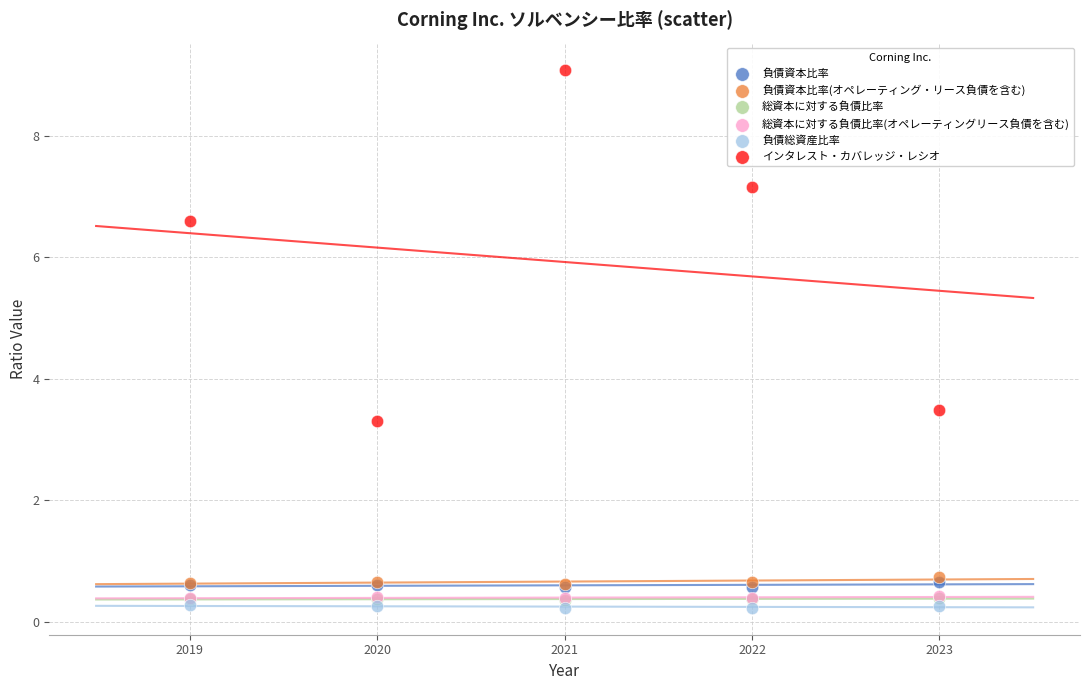

Which series reaches the maximum Y coordinate?

インタレスト・カバレッジ・レシオ